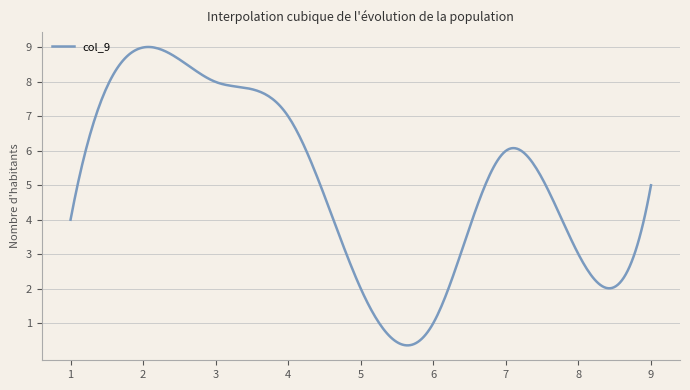

What is the maximum value shown in the chart?

9.0